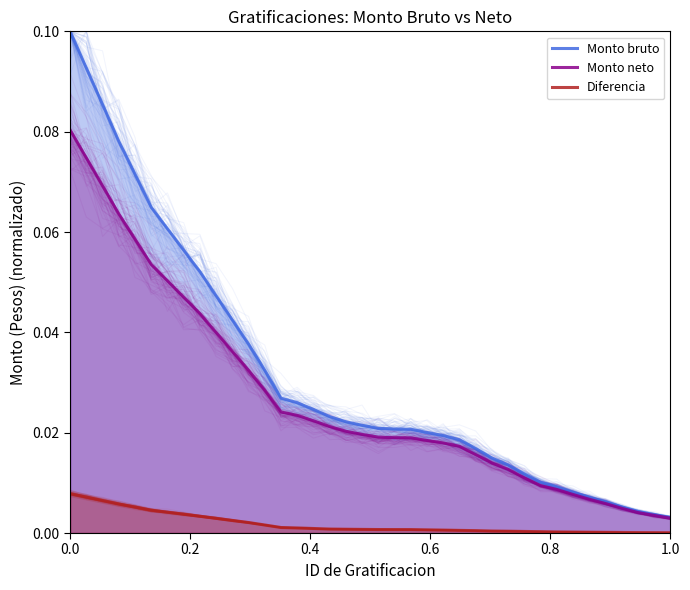

Reading left to right, list all the values displayed in this chart.

Monto bruto: 0.1	0.1	0.1	0.1	0.1	0.1	0.1	0.1	0.1	0.0	0.0	0.0	0.0	0.0	0.0	0.0	0.0	0.0	0.0	0.0	0.0	0.0	0.0	0.0	0.0	0.0	0.0	0.0	0.0	0.0	0.0	0.0	0.0	0.0	0.0	0.0	0.0	0.0
Monto neto: 0.1	0.1	0.1	0.1	0.1	0.1	0.1	0.0	0.0	0.0	0.0	0.0	0.0	0.0	0.0	0.0	0.0	0.0	0.0	0.0	0.0	0.0	0.0	0.0	0.0	0.0	0.0	0.0	0.0	0.0	0.0	0.0	0.0	0.0	0.0	0.0	0.0	0.0
Diferencia: 0.0	0.0	0.0	0.0	0.0	0.0	0.0	0.0	0.0	0.0	0.0	0.0	0.0	0.0	0.0	0.0	0.0	0.0	0.0	0.0	0.0	0.0	0.0	0.0	0.0	0.0	0.0	0.0	0.0	0.0	0.0	0.0	0.0	0.0	0.0	0.0	0.0	0.0